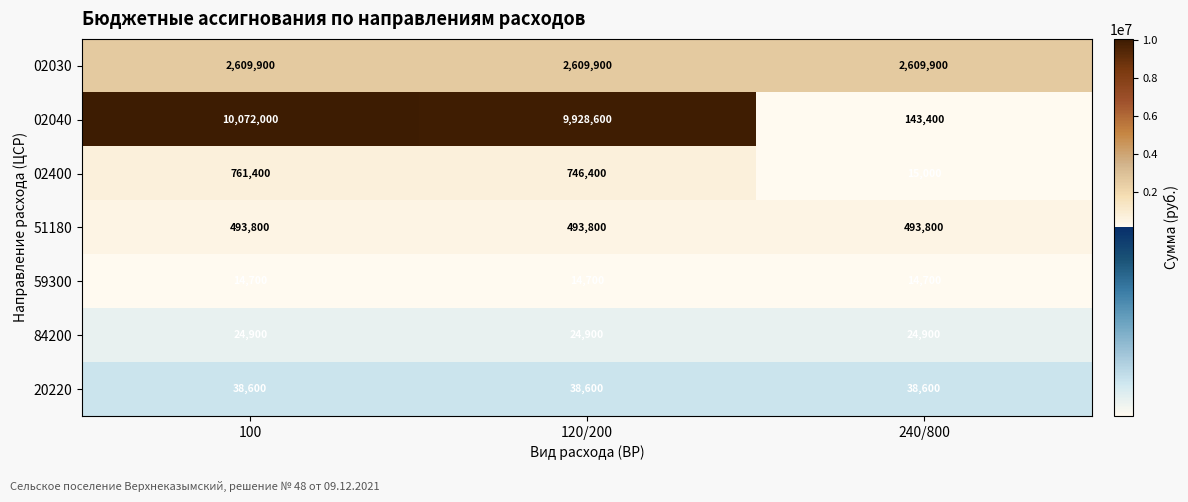

What is the lowest value of the 20220 series?

38600